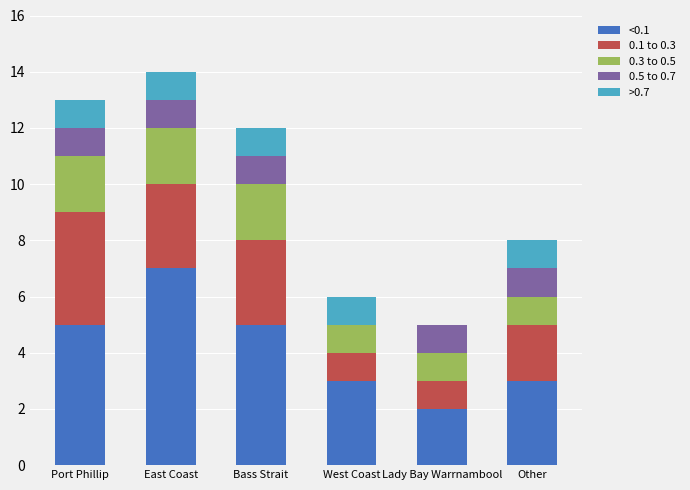

Are the bars horizontal?

No